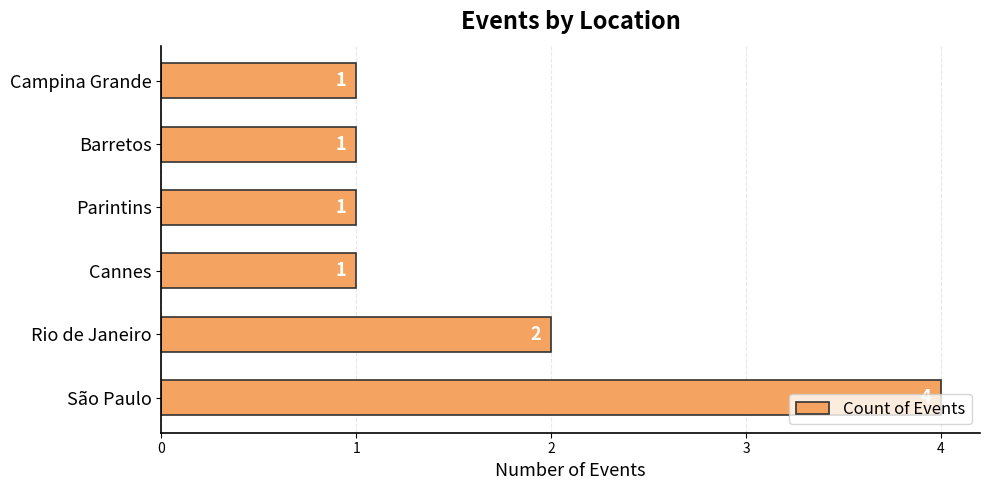

How many bars are there in total?

6